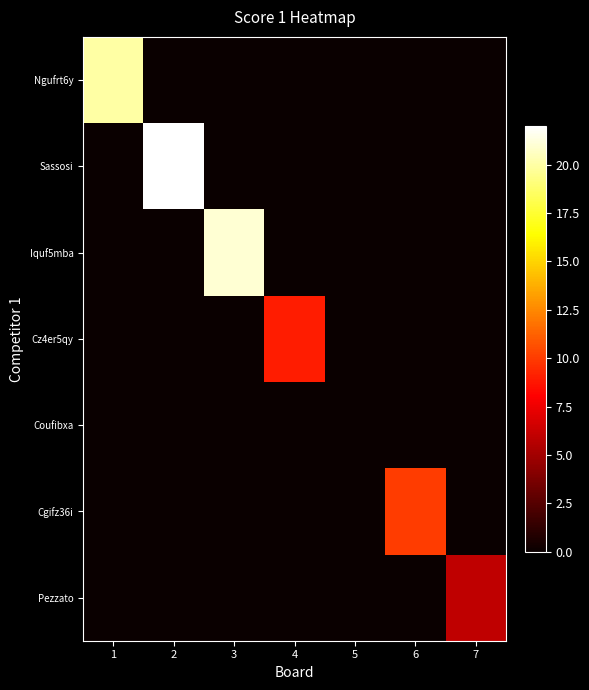

What is the difference between the highest and lowest values at 1?

20